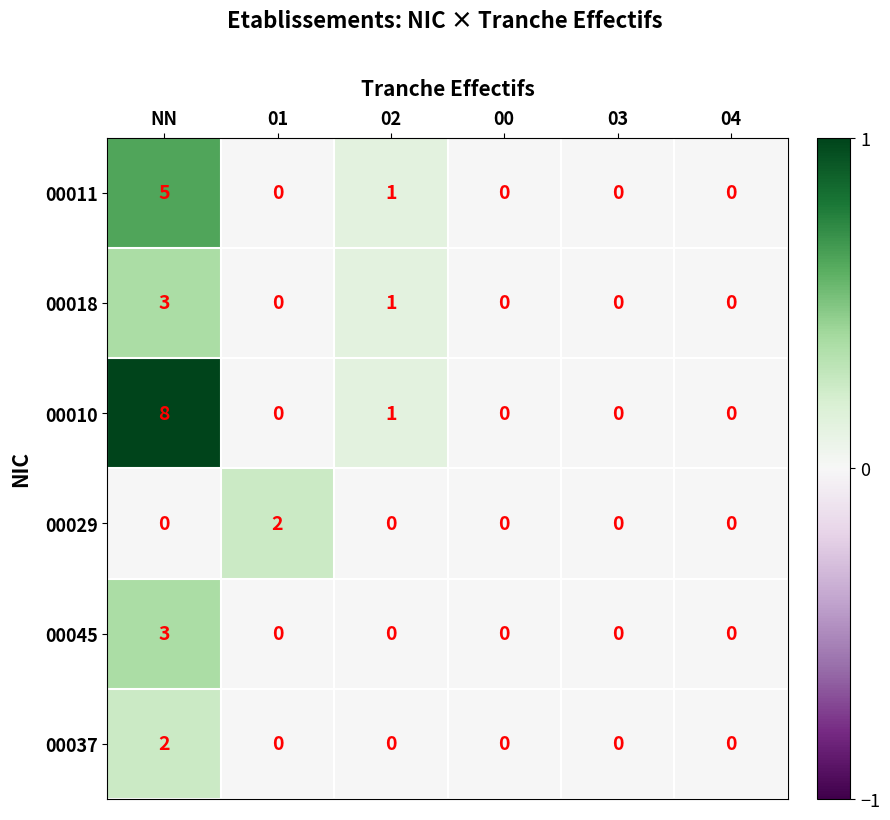

Count the number of categories in the chart.

6